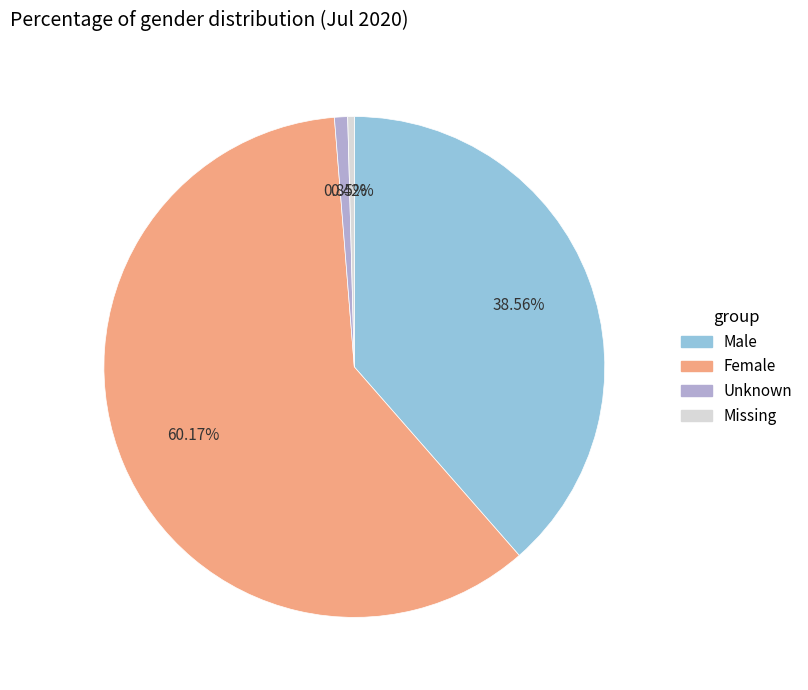

What percentage is the Male slice, to the nearest percent?

39%